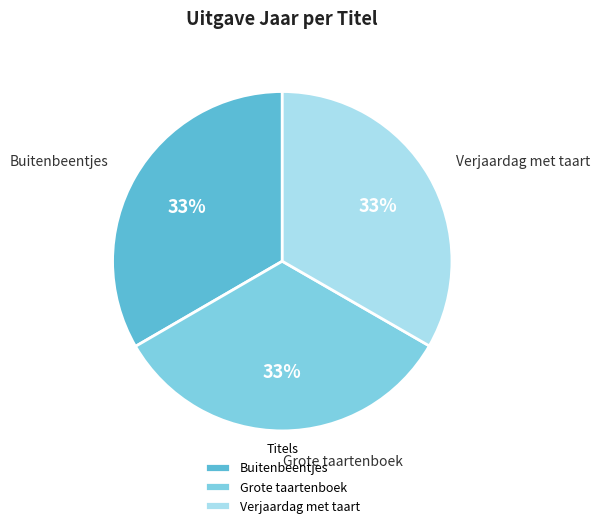

How many slices are in this pie chart?

3